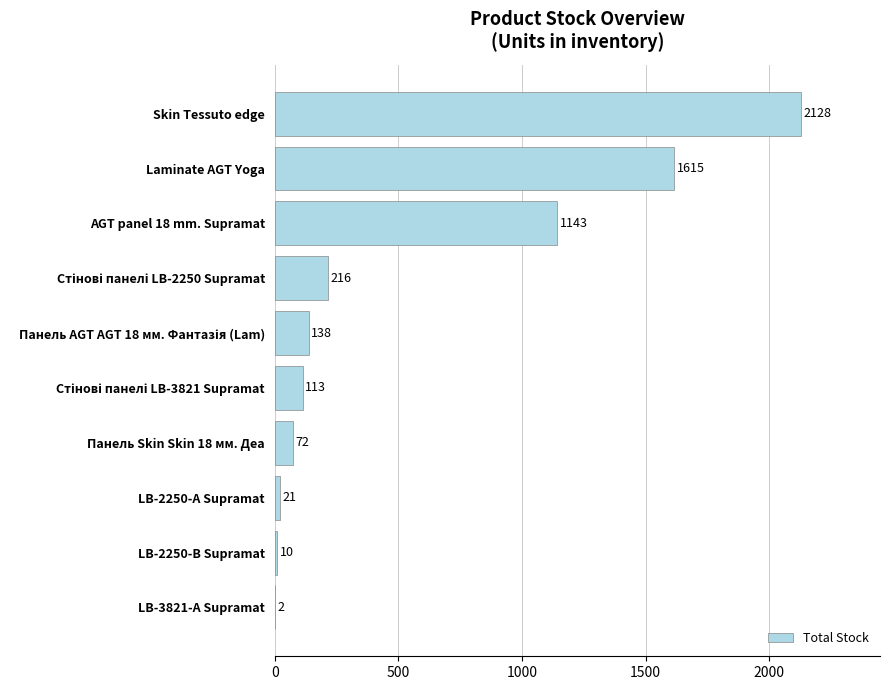

Approximately how many times larger is the value at AGT panel 18 mm. Supramat compared to LB-3821-А Supramat?

571.5